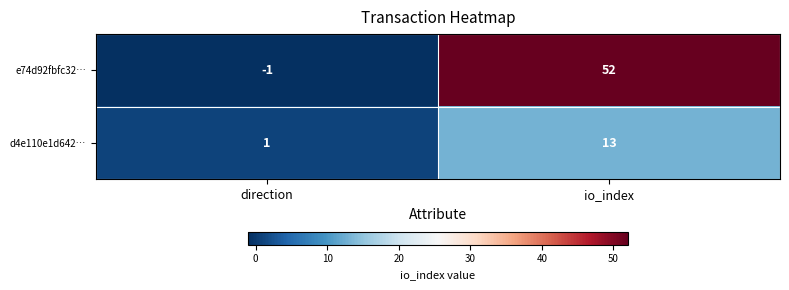

Which series has the largest total across all categories?

e74d92fbfc32…